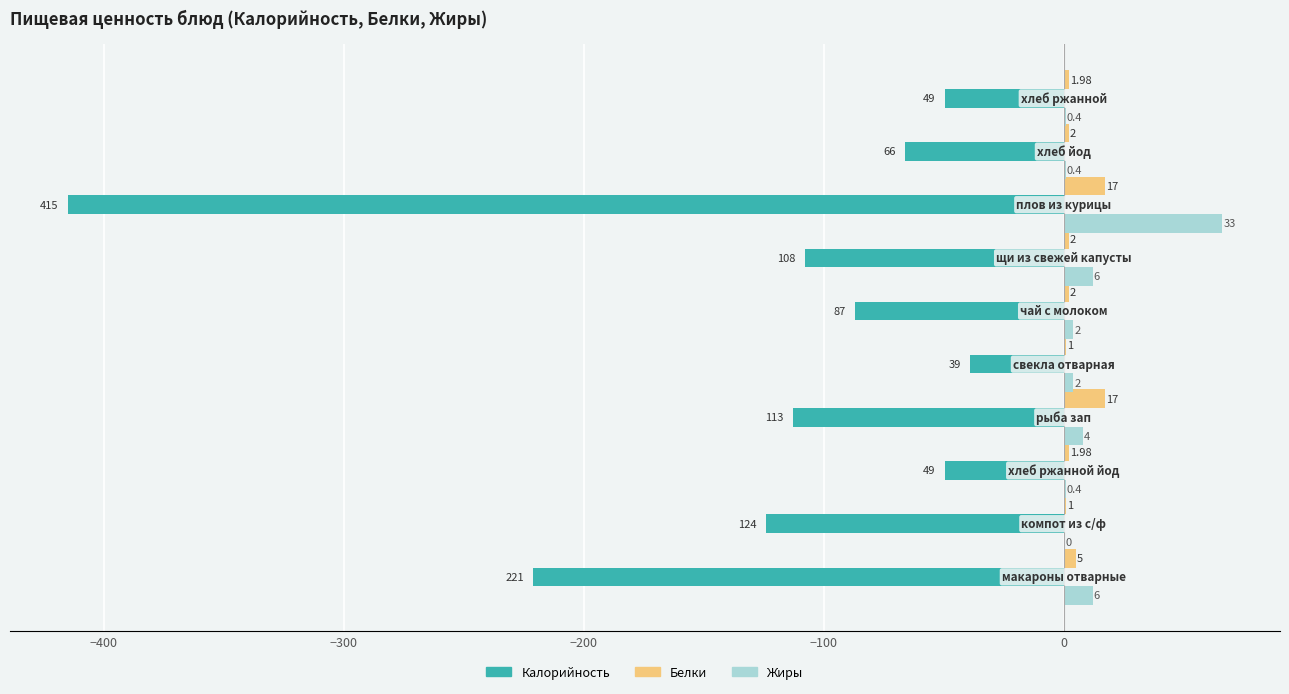

How many series are shown in this chart?

3